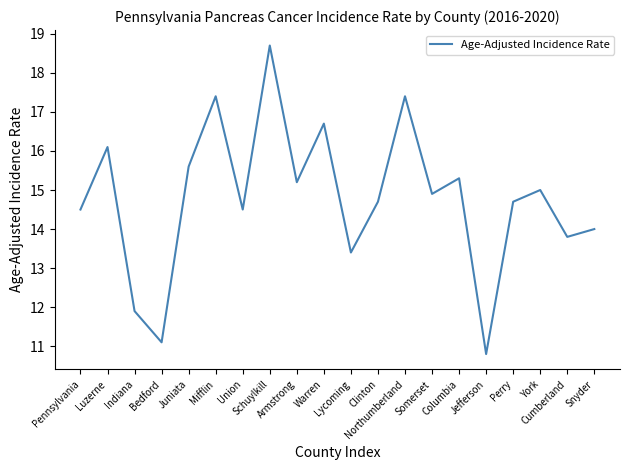

How many interior local valleys (lower than both neighbors) does the data have?

7